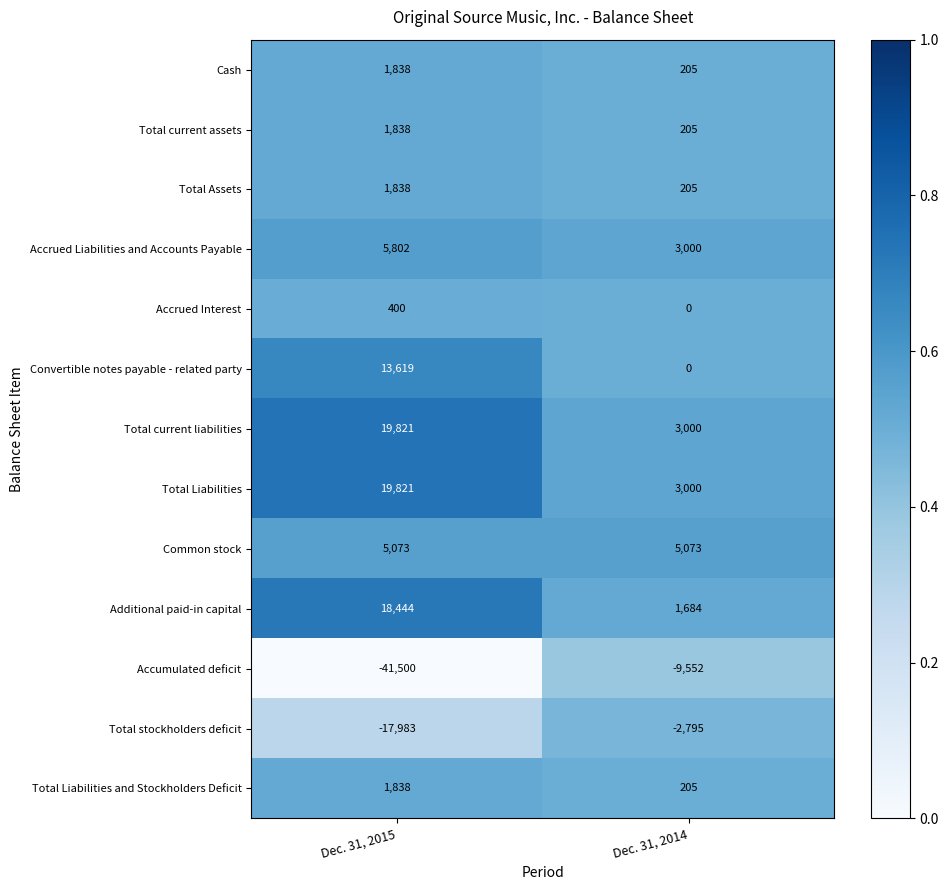

What is the total value across all series at Dec. 31, 2015?

30849